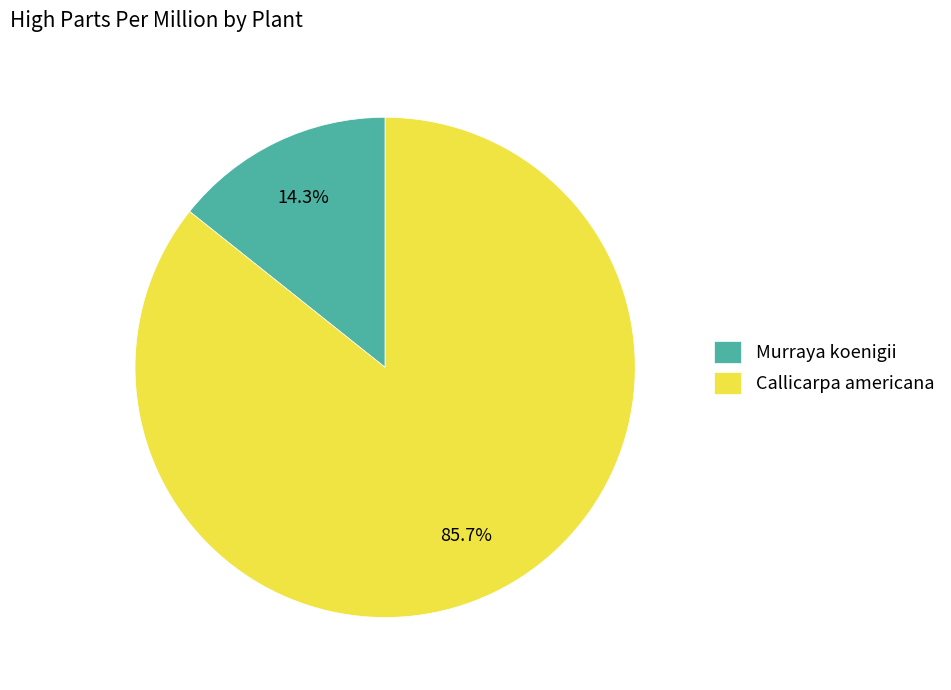

Is there any slice that represents more than half of the pie?

Yes